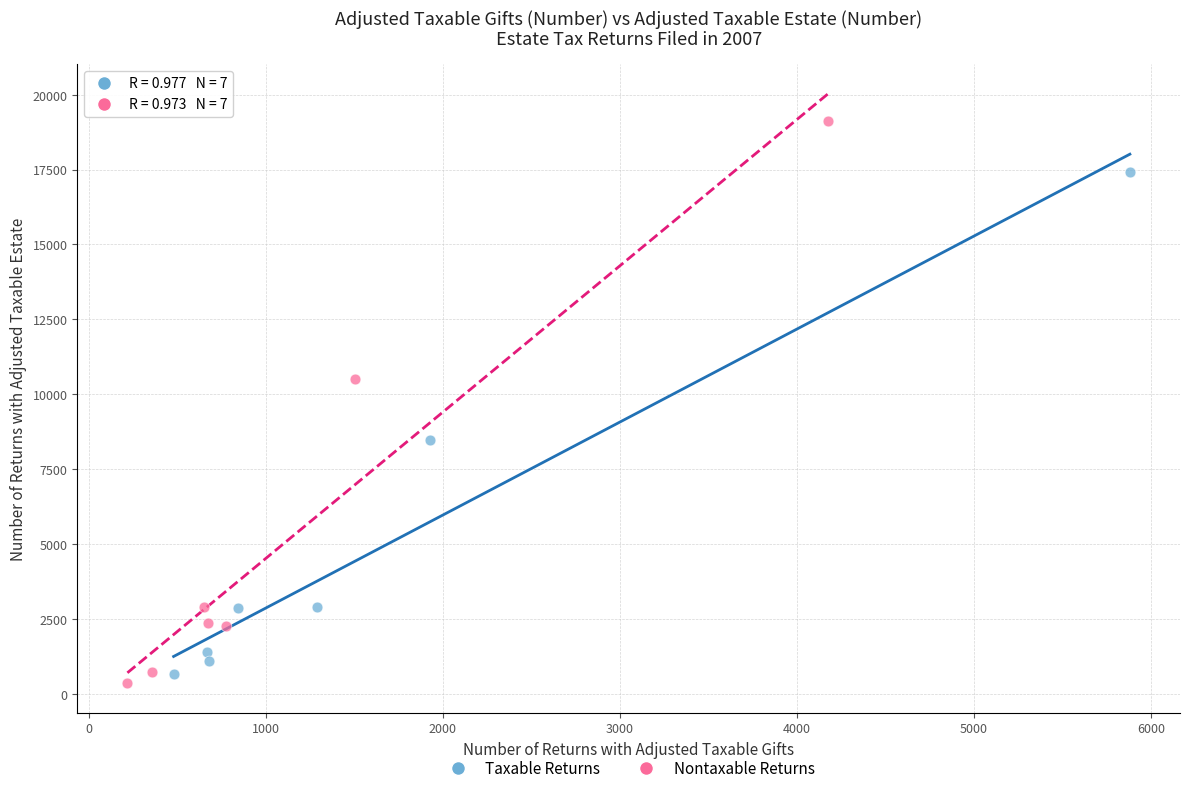

Which series has the widest spread of Y values?

Nontaxable Returns